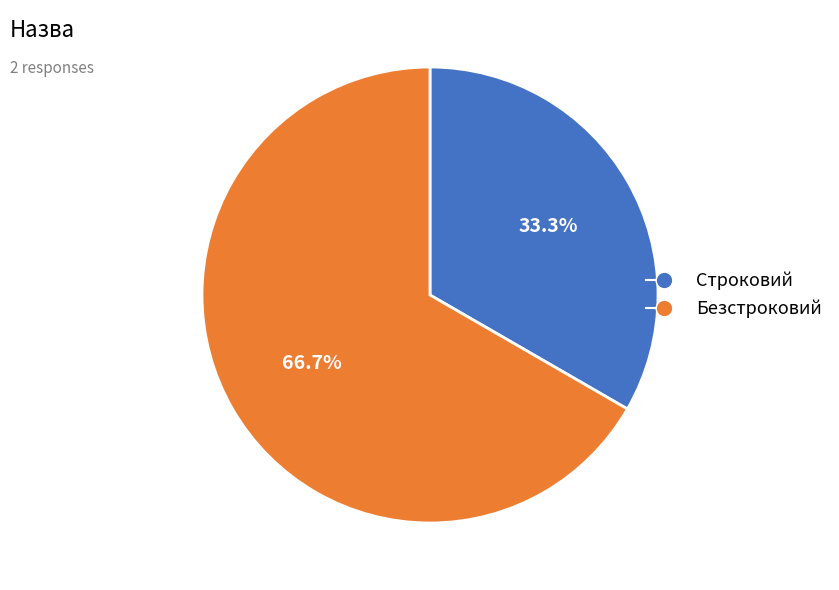

Approximately how many times larger is the value at Безстроковий compared to Строковий?

2.0